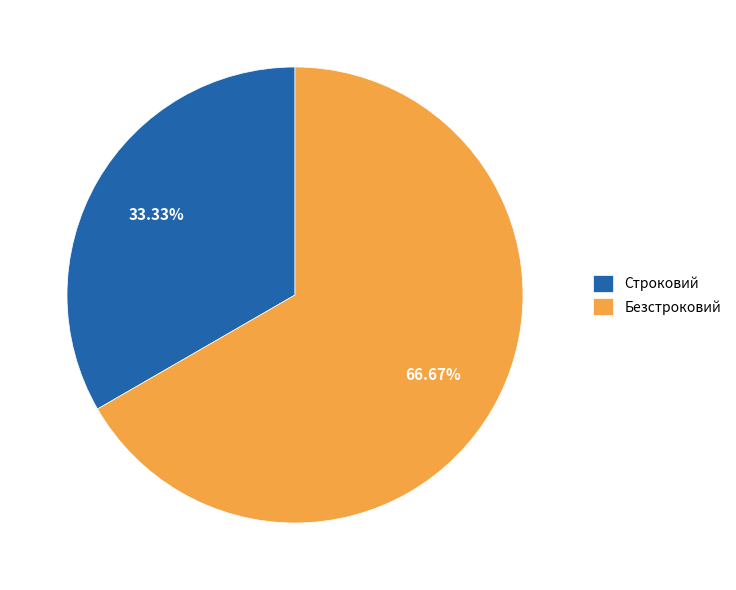

Count the number of slices in the pie.

2